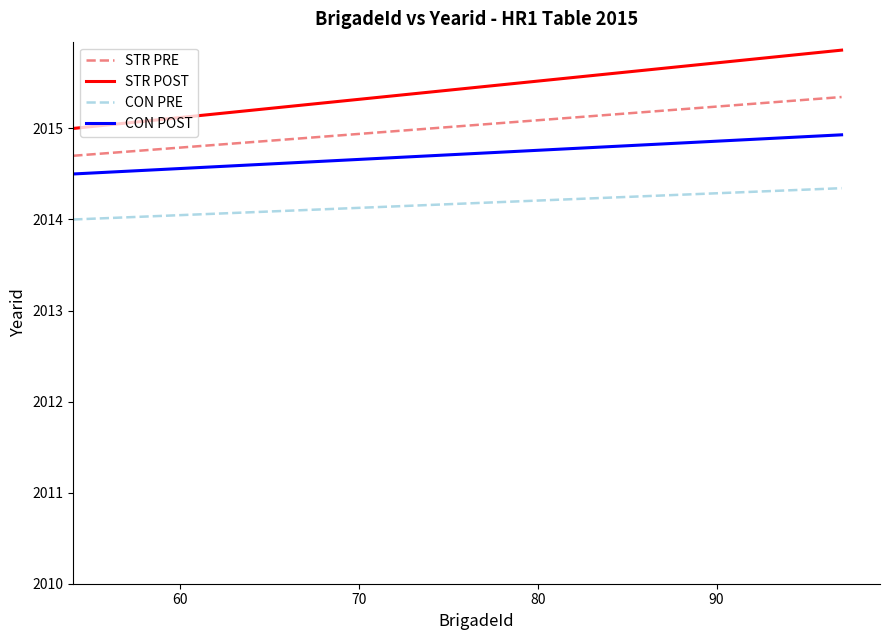

Which series has the largest total across all categories?

STR POST